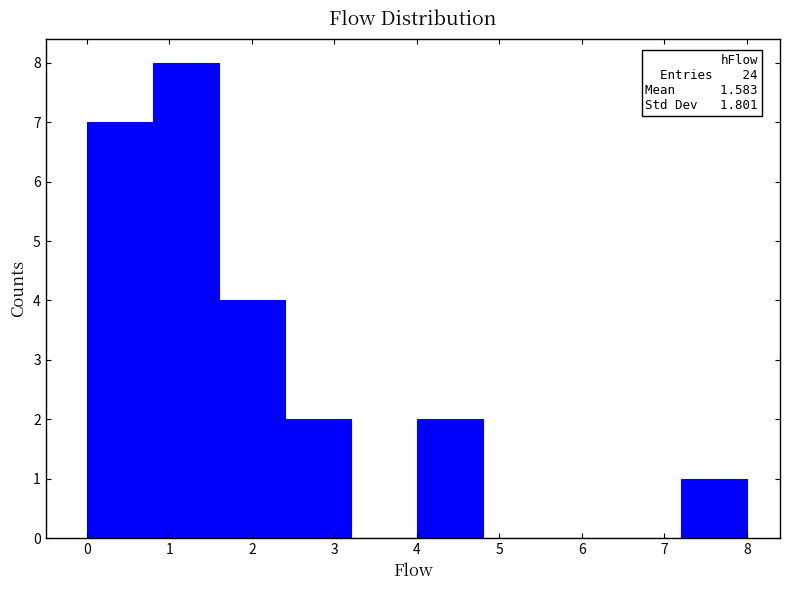

Over which range of the x-axis is the bar tallest?

0.8 to 1.6